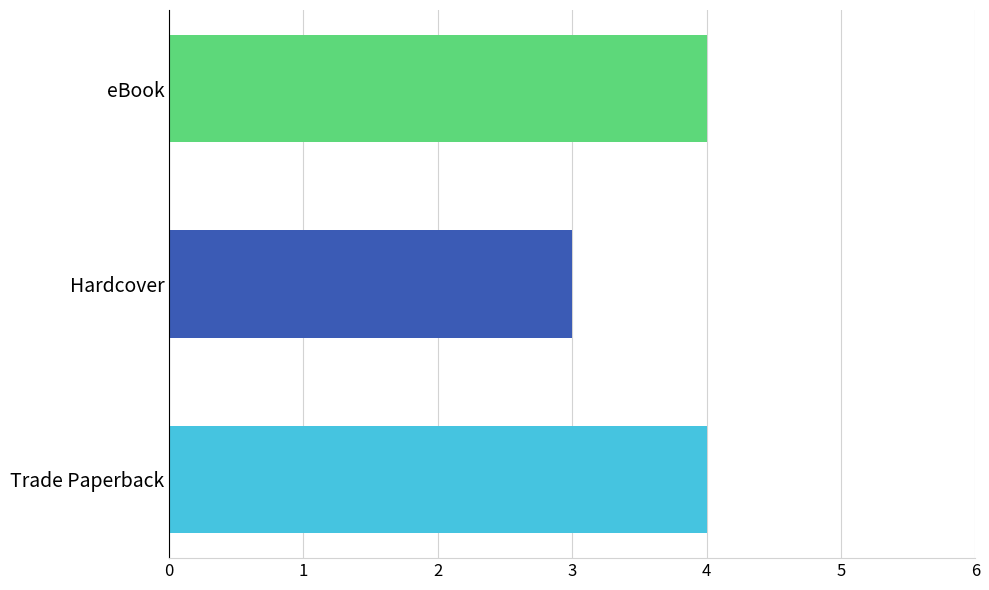

How many values are between 3 and 4?

3